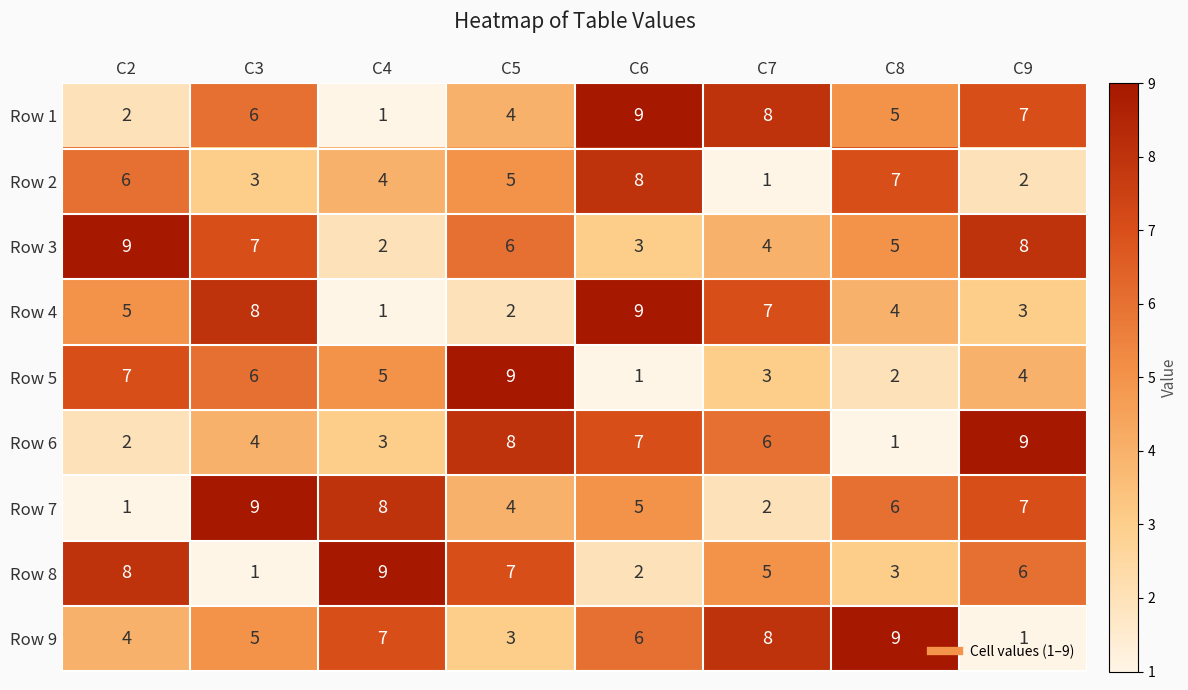

Between C7 and C9, which series saw the biggest shift?

Row 9